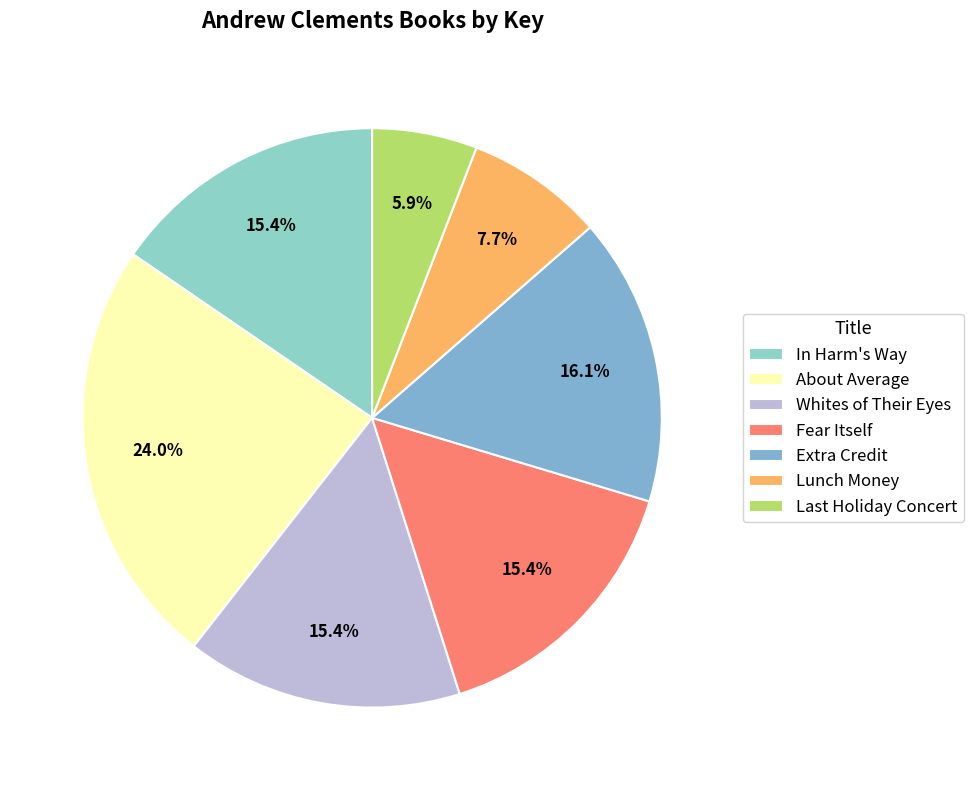

Approximately how many times larger is the value at About Average compared to Fear Itself?

1.6